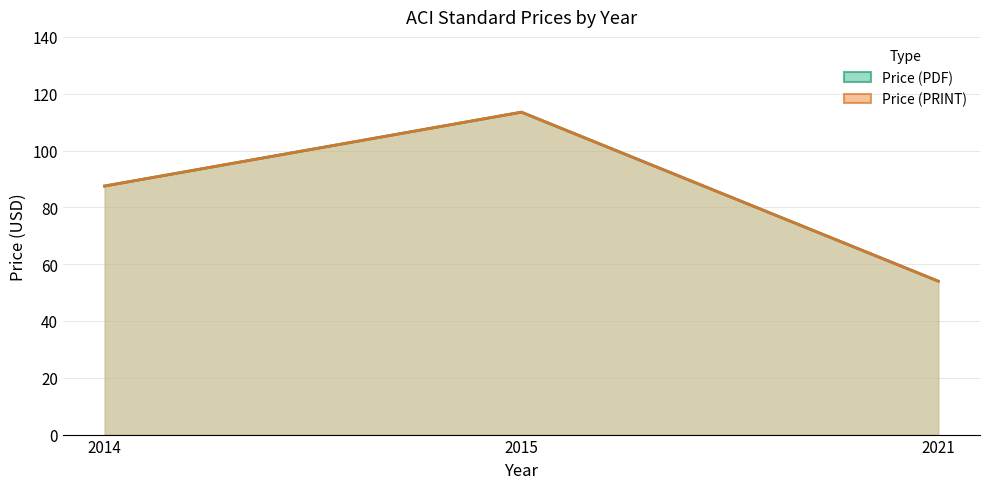

Where is Price (PRINT) nearest to the value 83?

2014